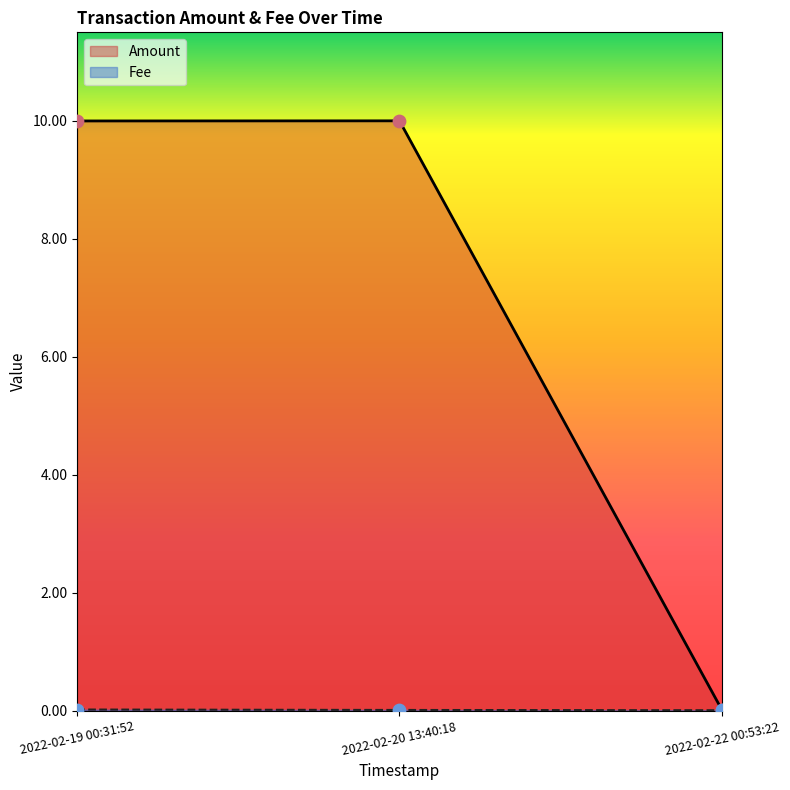

Which series contains the highest Y value?

Amount